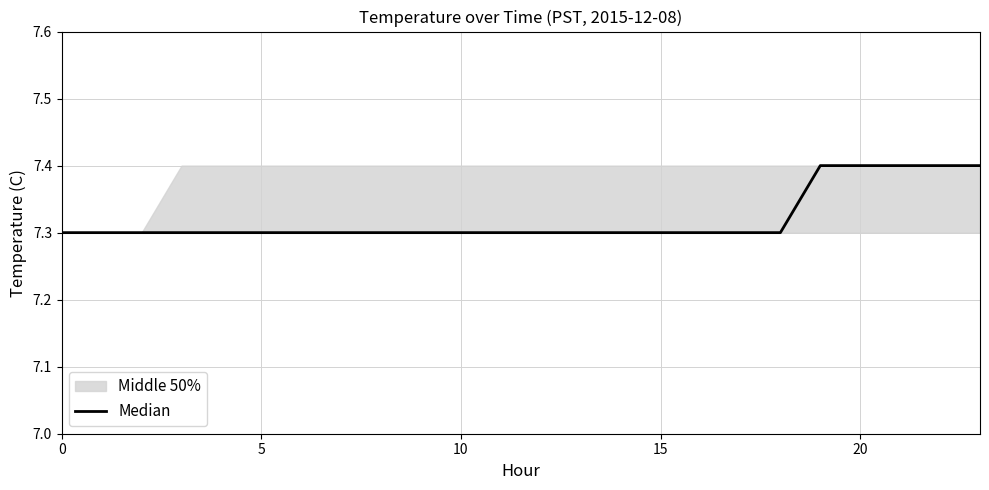

Between 16 and 7, which is larger?

16